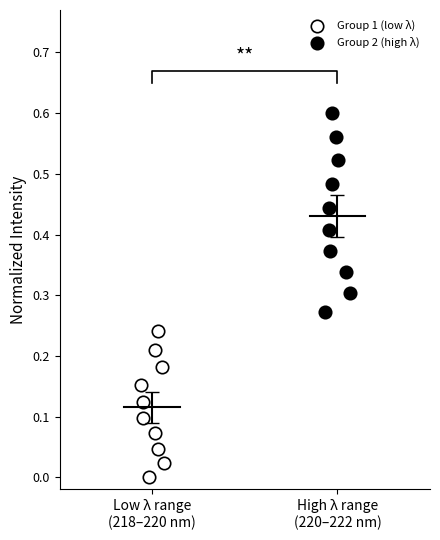

Which series has the widest spread of Y values?

Group 2 (high λ)